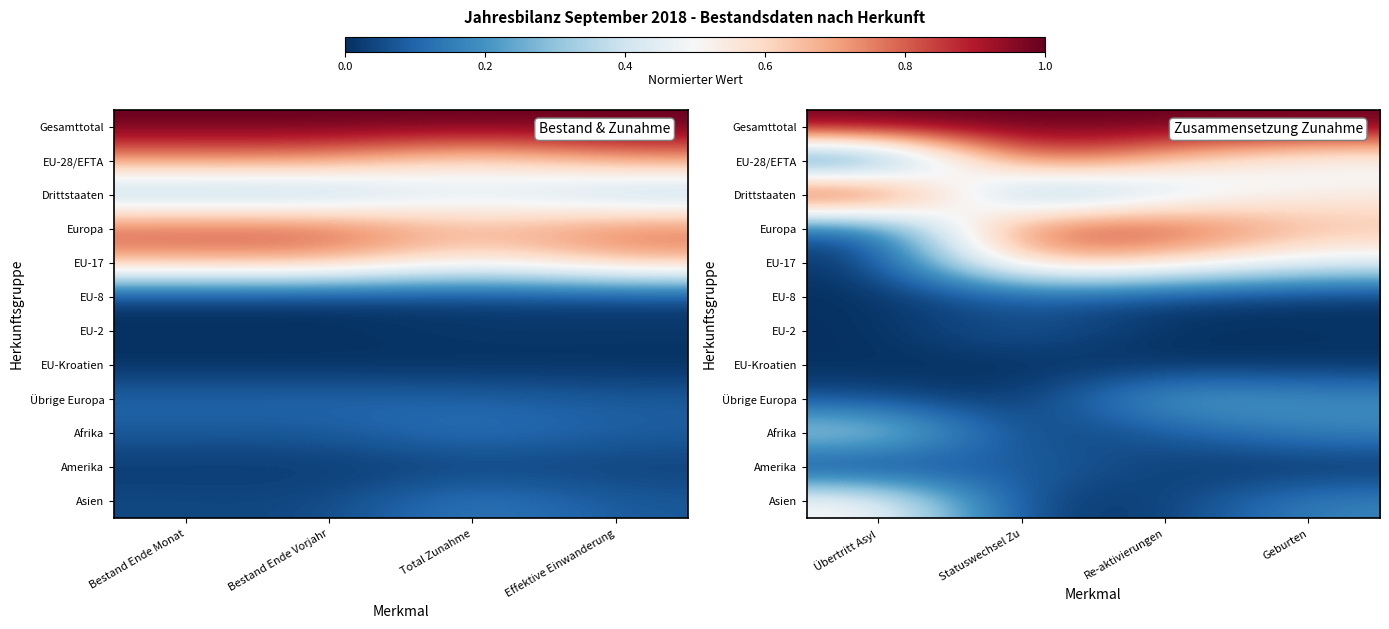

Where is Asien nearest to the value 0?

Statuswechsel Zu